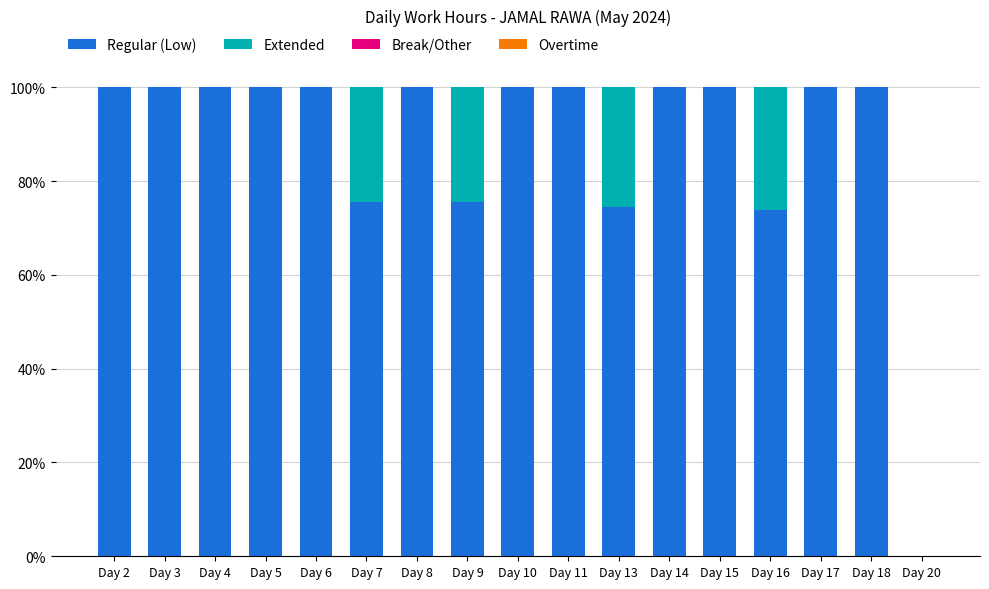

What is the maximum value for Regular (Low)?

100.0